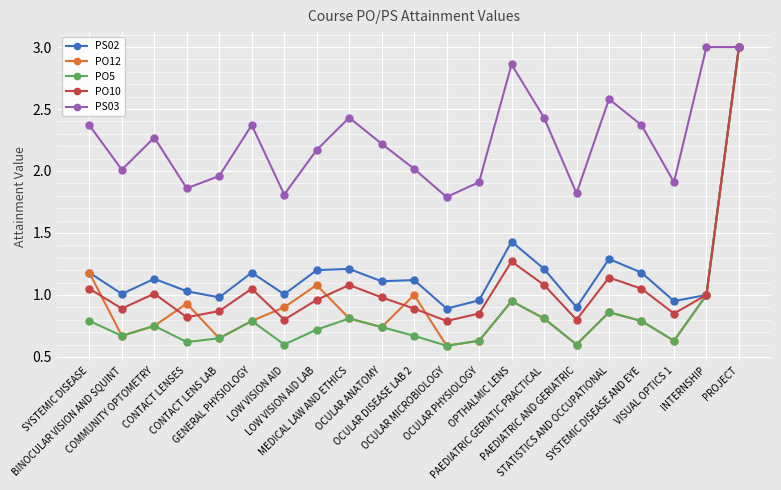

What is the greatest value displayed?

3.0